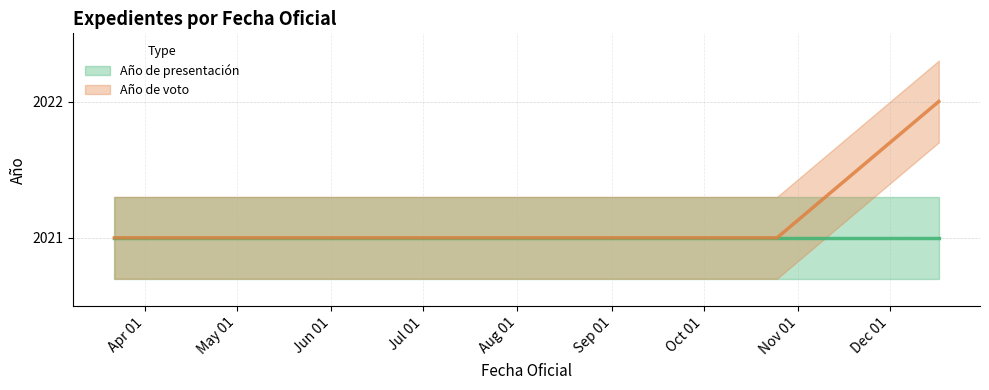

Rank the series by their maximum value, from highest to lowest.

Año de voto (line), Año de presentación (line)